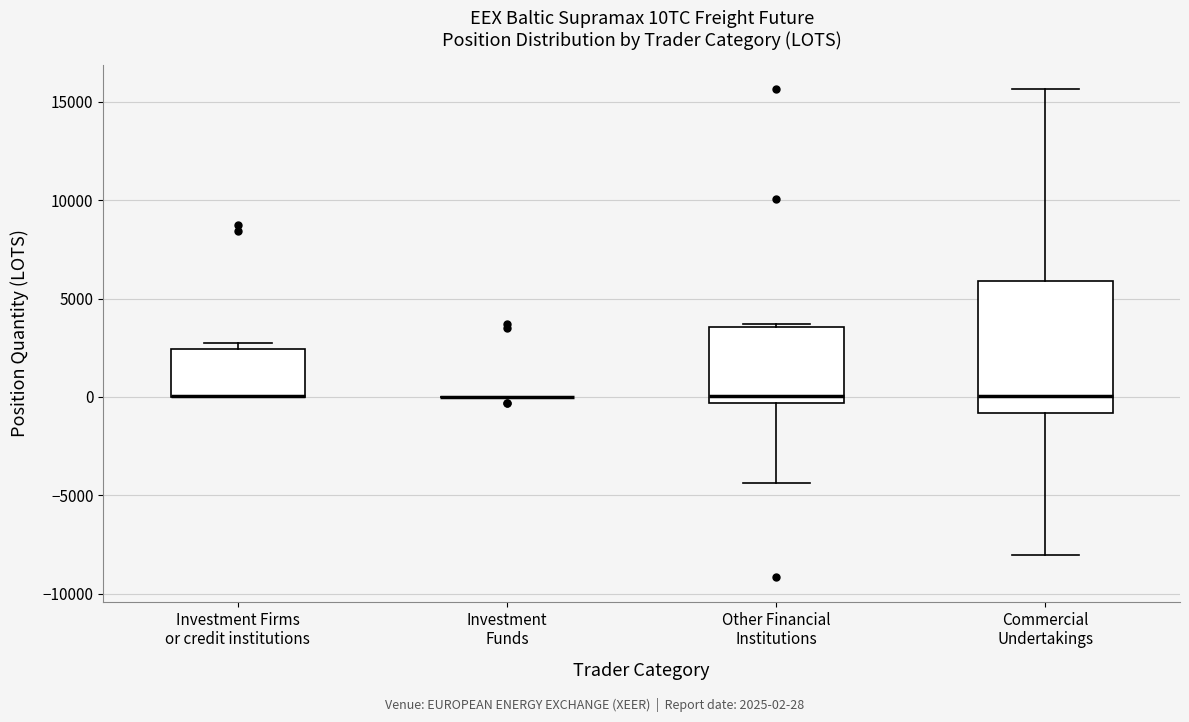

Reading left to right, transcribe this box plot: for each box, give where its median line is, the range the box spans, and where its two whiskers end, as read against the y-axis. The values are not printed on the chart, so give them approximately, as read against the axis.

Investment Firms or credit institutions: median 0 (drawn on the box's lower edge), box 0 to 2500, whiskers 0 to 3000
Investment Funds: box collapsed to a line at 0, whiskers 0 to 0
Other Financial Institutions: median 0, box -500 to 3500, whiskers -4500 to 3500 (just above the box's upper edge)
Commercial Undertakings: median 0, box -1000 to 6000, whiskers -8000 to 15500